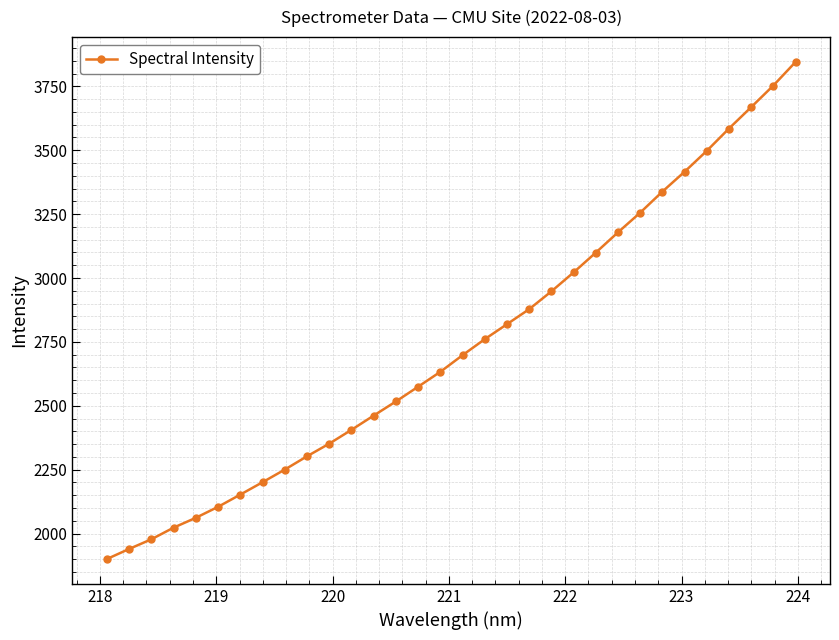

True or false: the data has more than 0 interior local peaks.

False